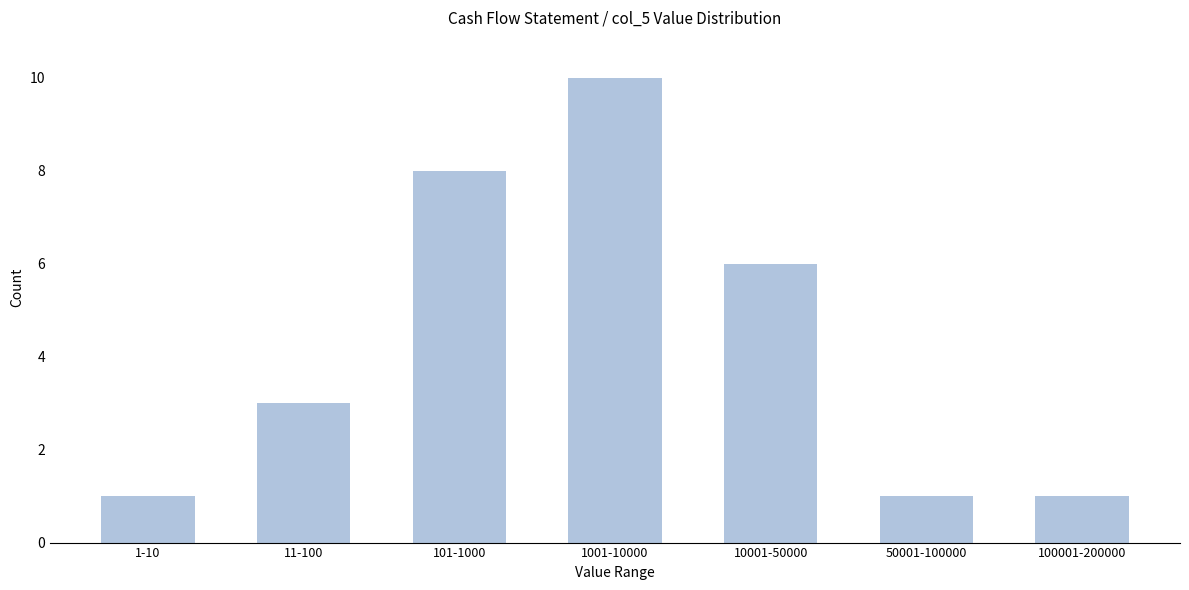

Reading left to right, what are all the values shown in this chart?

1	3	8	10	6	1	1